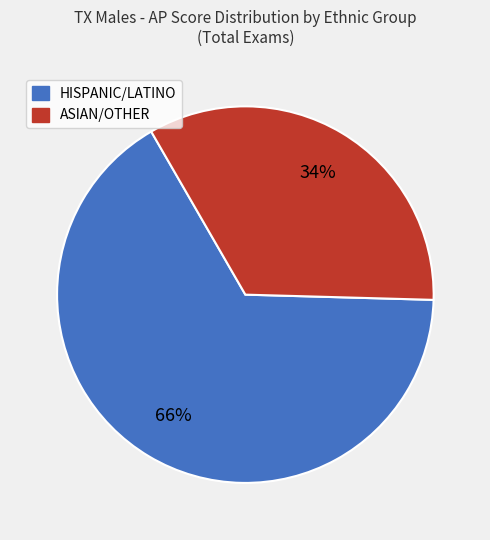

How many segments does this pie chart have?

2